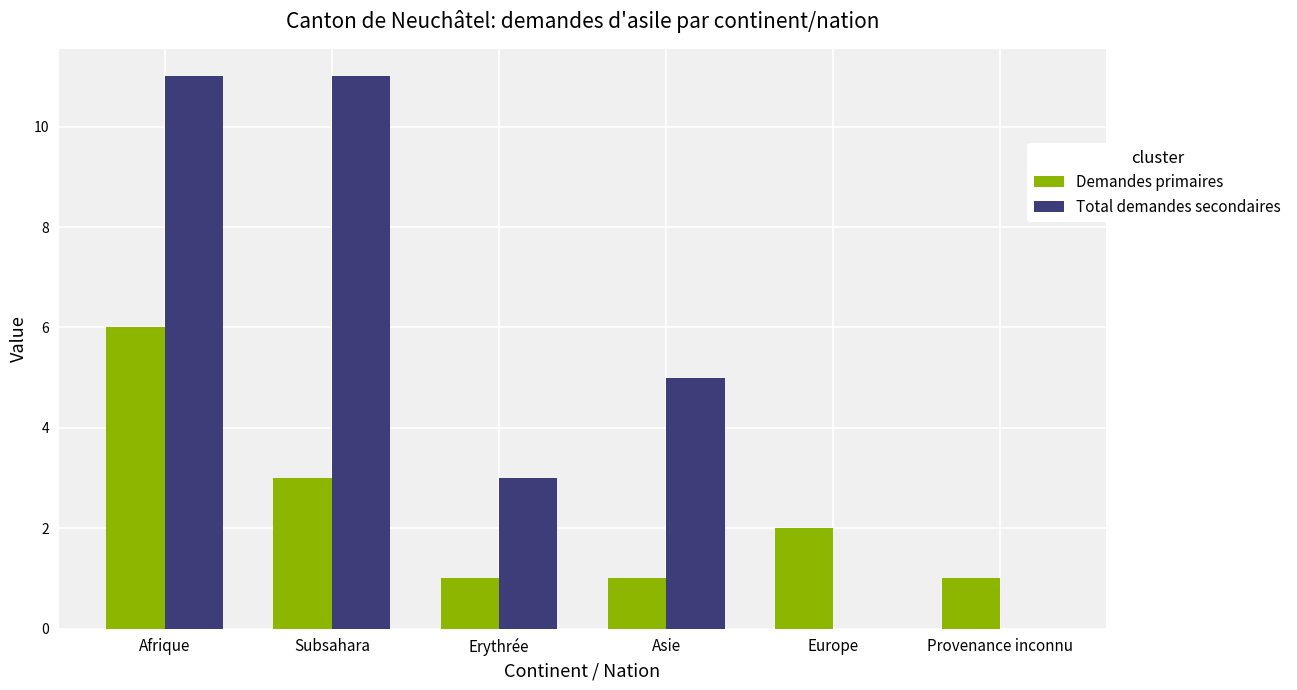

What is the sum of the Demandes primaires values at Europe and Asie?

3